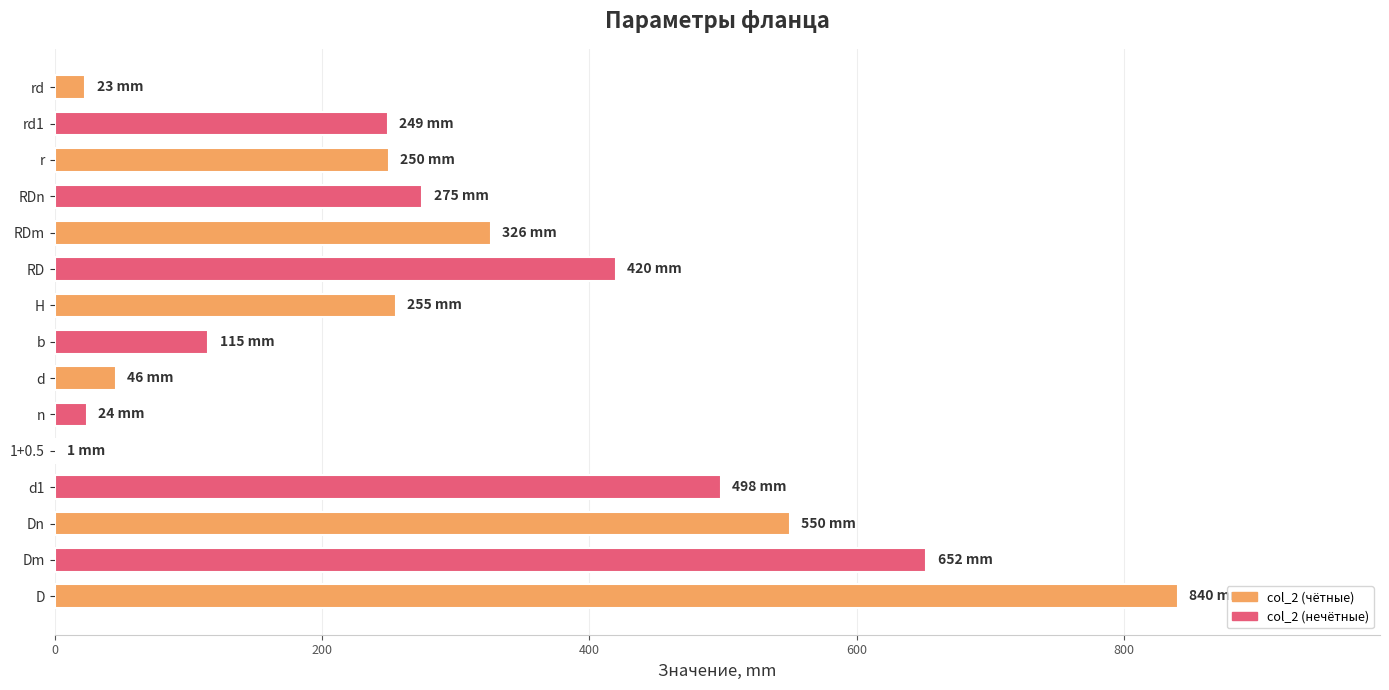

True or false: the data shows 57 at b.

False